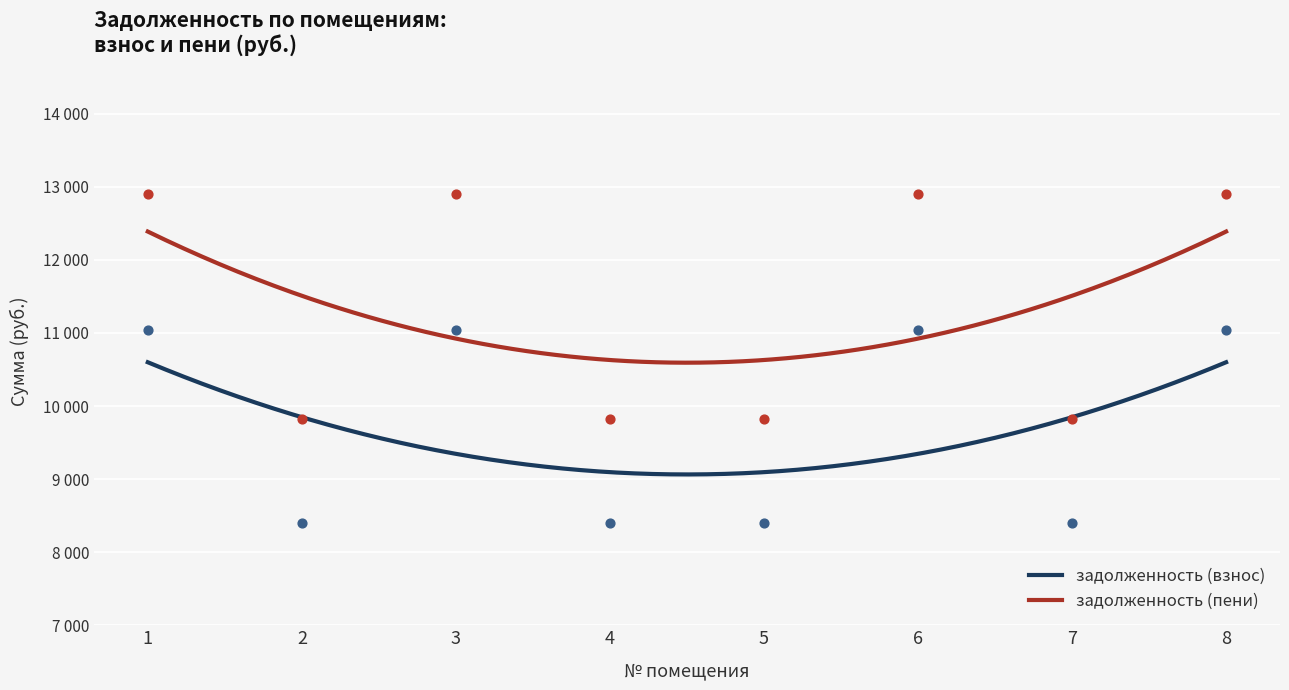

At how many categories does at least one series exceed 12657?

4